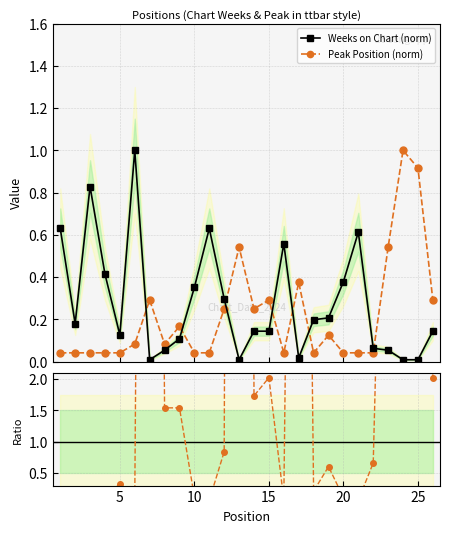

Which series ends up on top after the final intersection of Weeks on Chart (norm) and Peak Position (norm)?

Peak Position (norm)